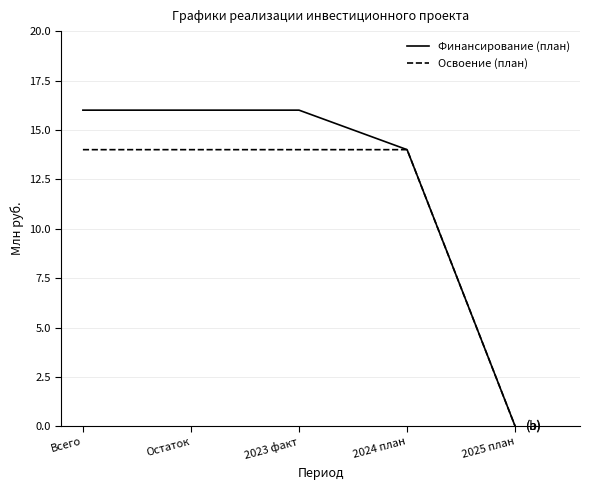

At which label is Финансирование (план) closest to 8?

2024 план